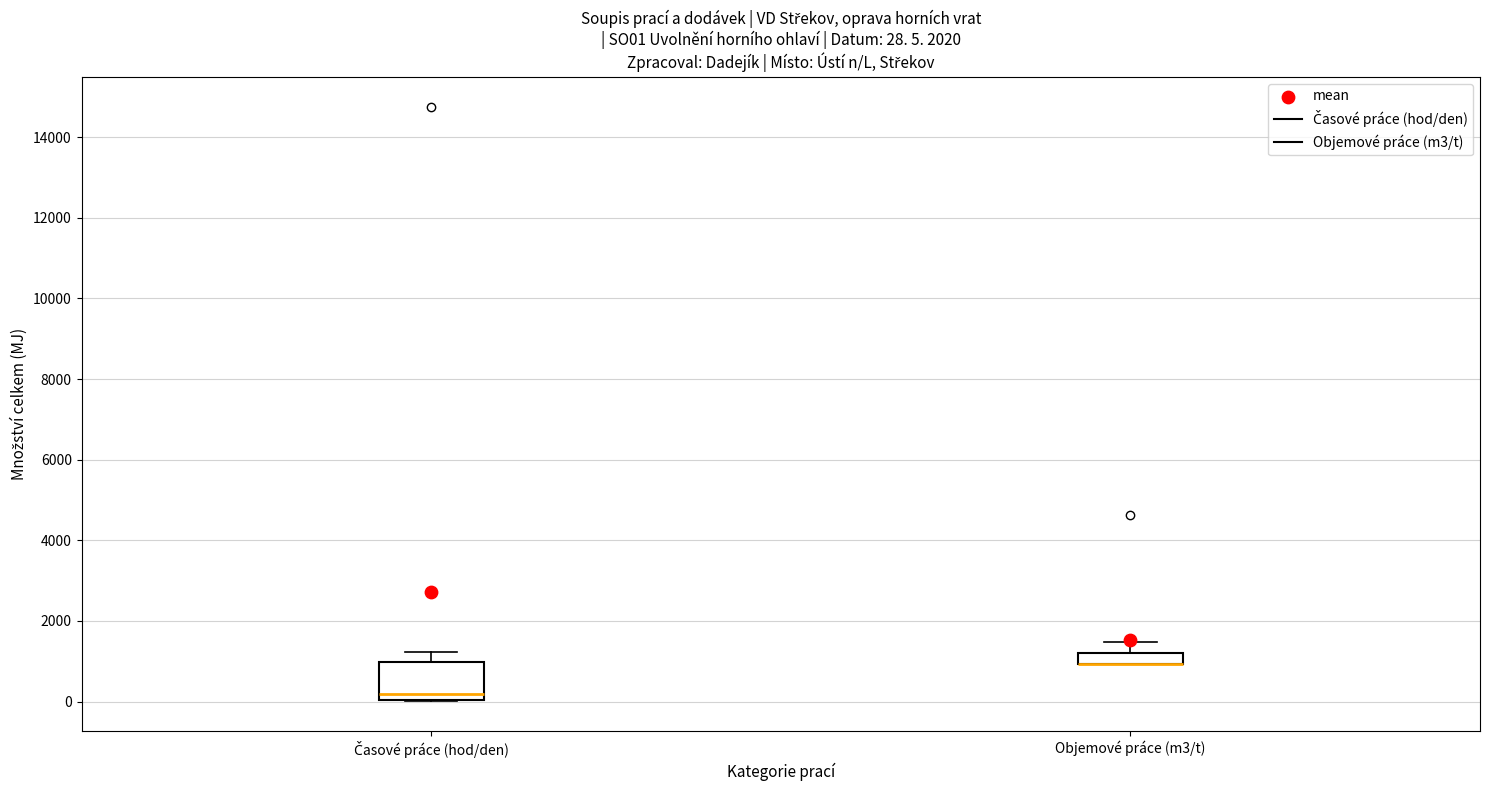

Which box is the tallest, from its lower edge to its upper edge?

Časové práce (hod/den)